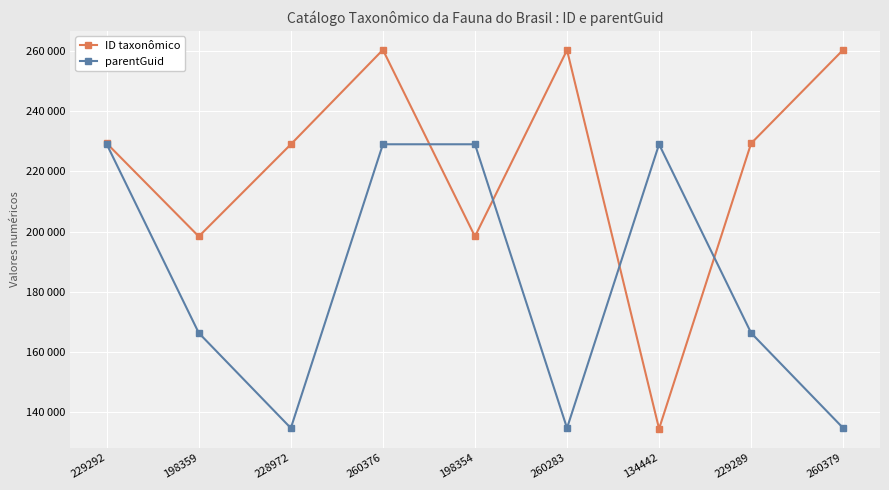

What are all the series names shown in the legend?

ID taxonômico, parentGuid